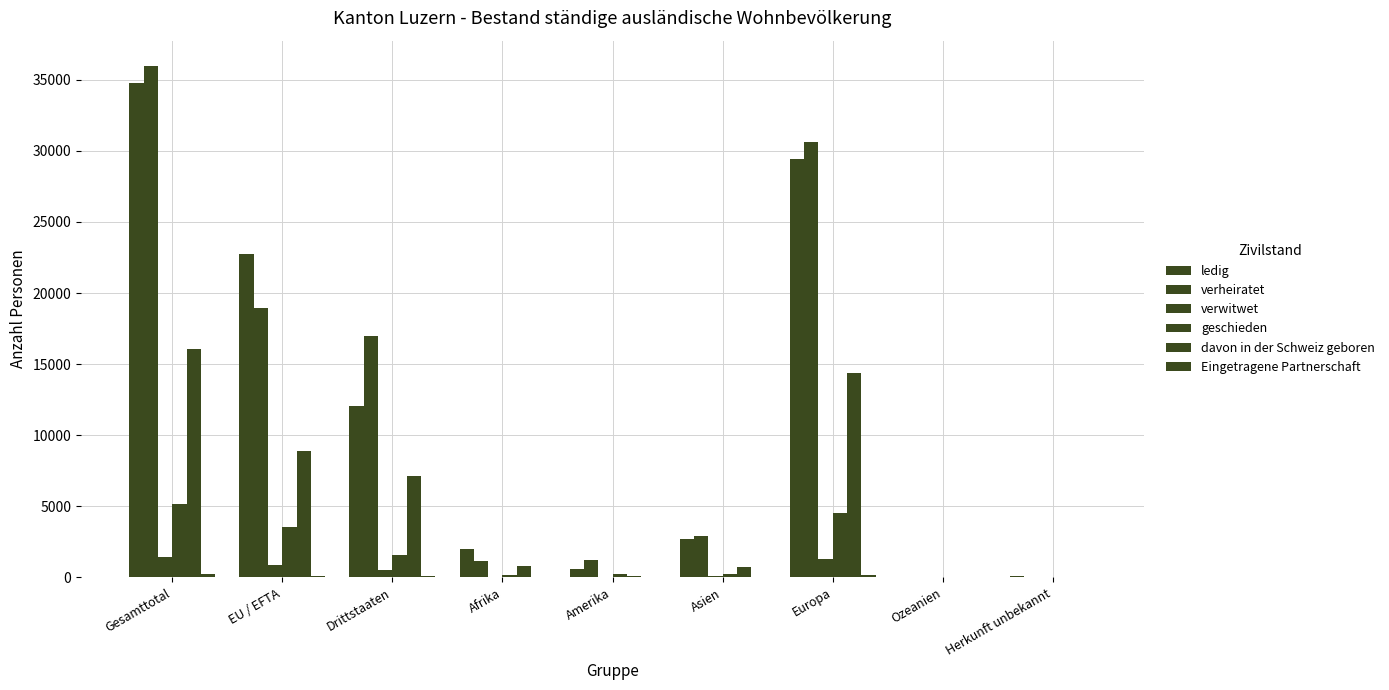

What is the sum of the davon in der Schweiz geboren values at Herkunft unbekannt and Ozeanien?

38